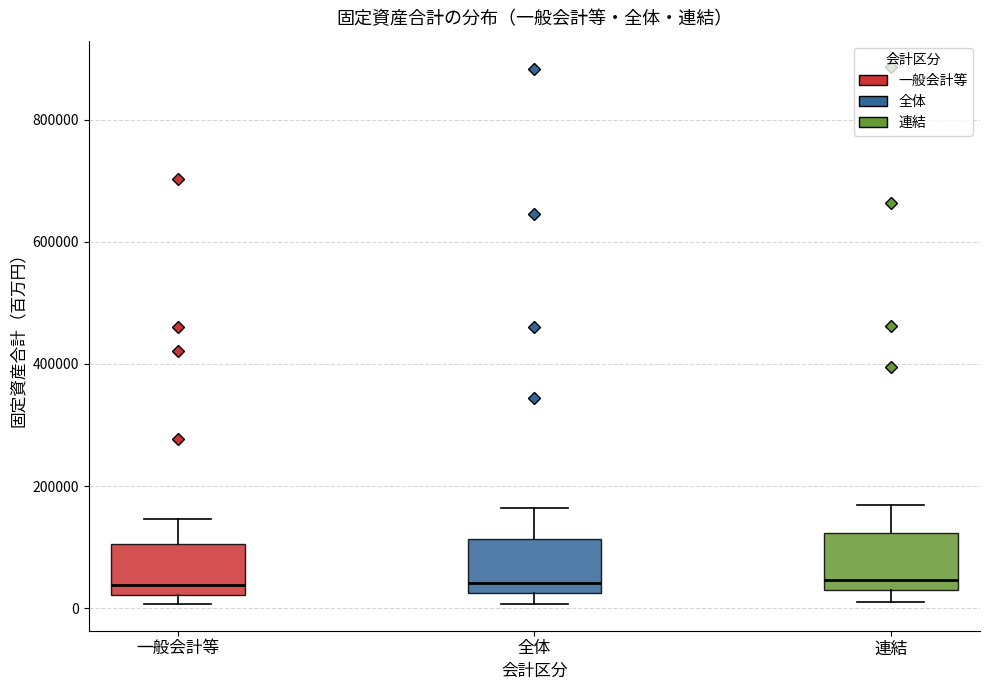

Reading left to right, read every box against the y-axis: the position of its median line, the range the box covers, and the ends of its whiskers. The values are not printed on the chart, so give them approximately, as read against the axis.

一般会計等: median 40000, box 20000 to 100000, whiskers 0 to 140000
全体: median 40000, box 20000 to 120000, whiskers 0 to 160000
連結: median 40000, box 20000 to 120000, whiskers 0 to 160000